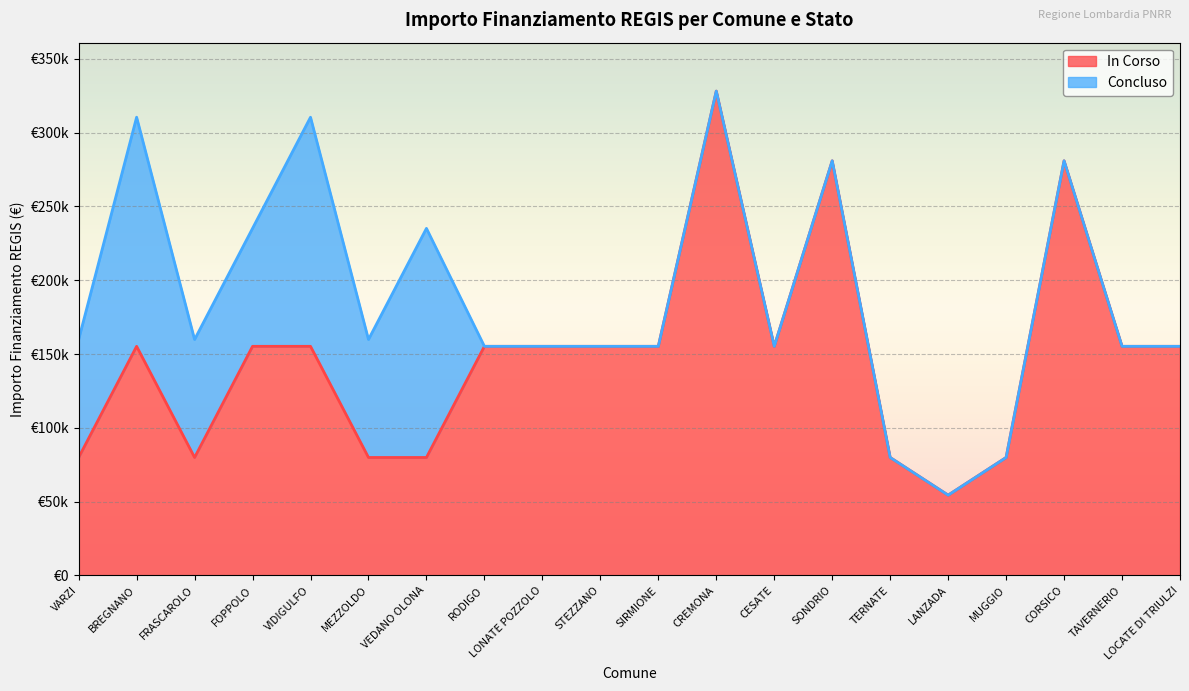

Rank the categories by value from highest to lowest.

CREMONA, SONDRIO, CORSICO, BREGNANO, FOPPOLO, VIDIGULFO, RODIGO, LONATE POZZOLO, STEZZANO, SIRMIONE, CESATE, TAVERNERIO, LOCATE DI TRIULZI, VARZI, FRASCAROLO, MEZZOLDO, VEDANO OLONA, TERNATE, MUGGIO, LANZADA